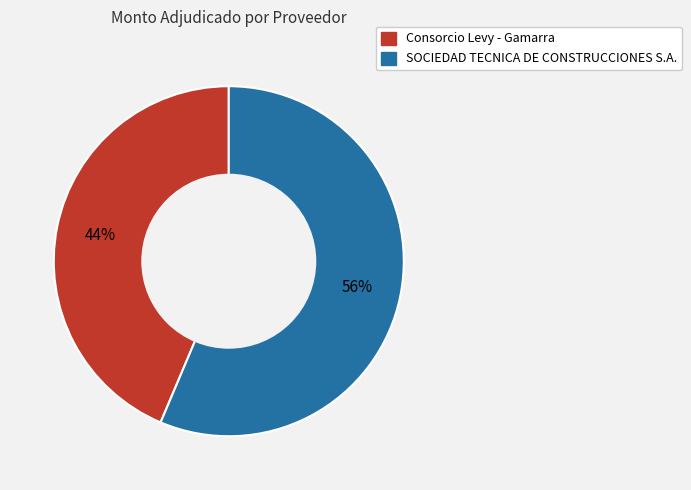

To the nearest percent, what is the combined percentage of SOCIEDAD TECNICA DE CONSTRUCCIONES S.A. and Consorcio Levy - Gamarra?

100%